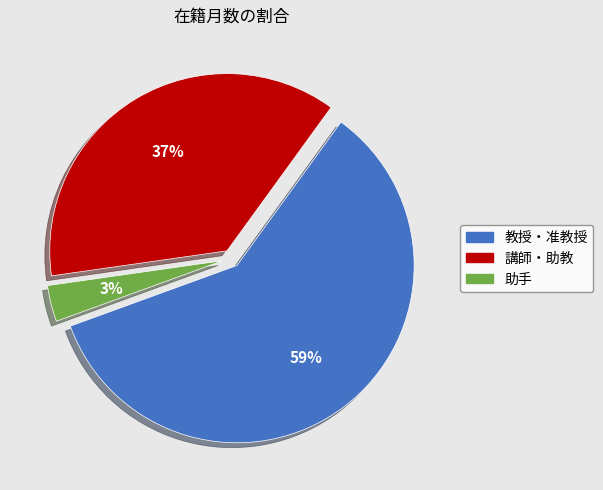

To the nearest percent, what is the average slice percentage?

33%